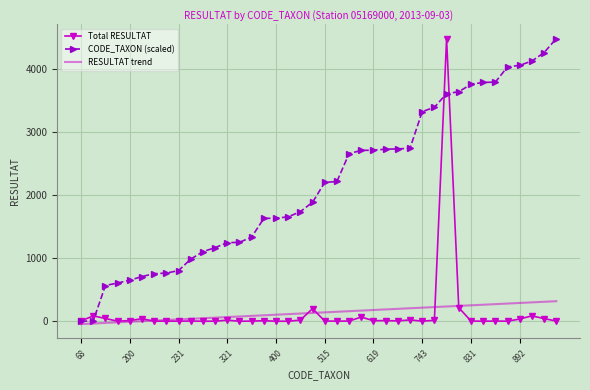

What are all the series names shown in the legend?

Total RESULTAT, CODE_TAXON (scaled), RESULTAT trend